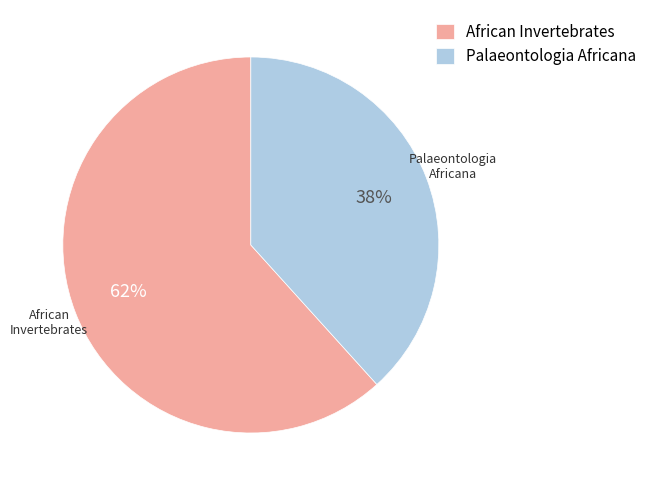

Is there any slice that represents more than half of the pie?

Yes